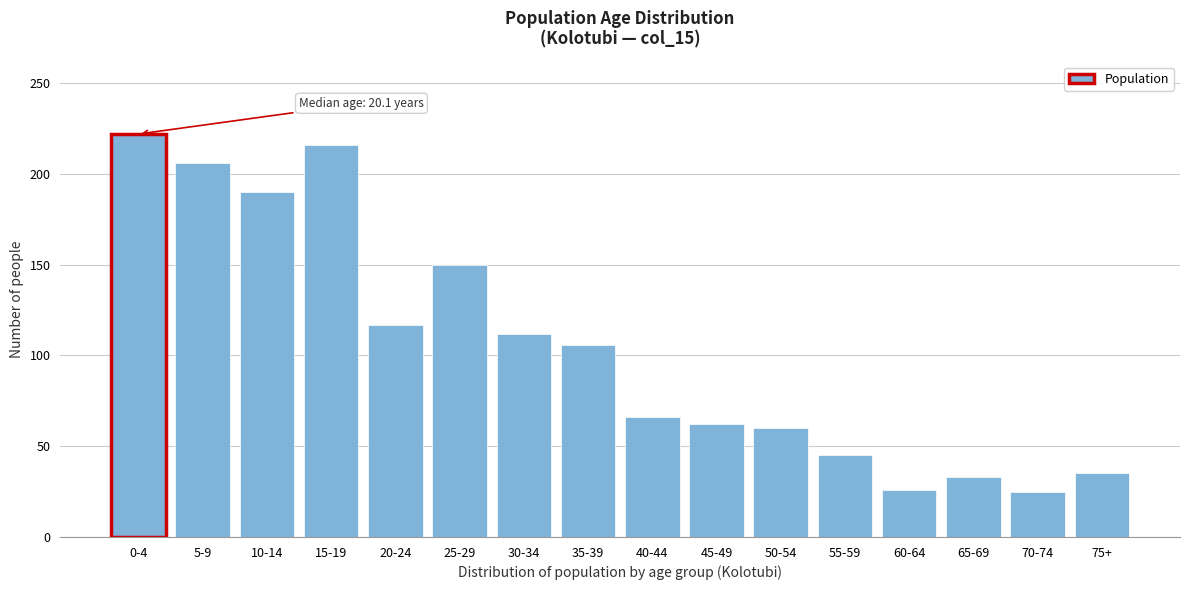

The value at 15-19 is 300. True or false?

False